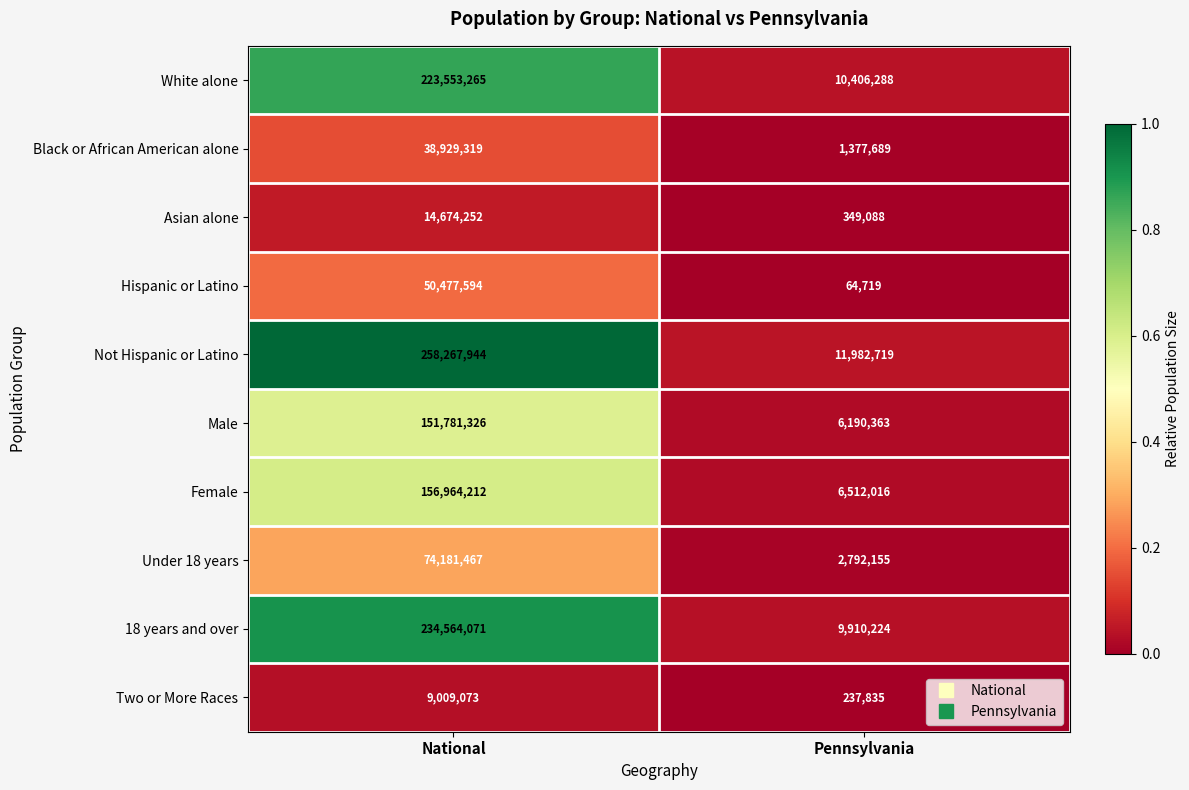

The Two or More Races series shows 5094808 at National. True or false?

False